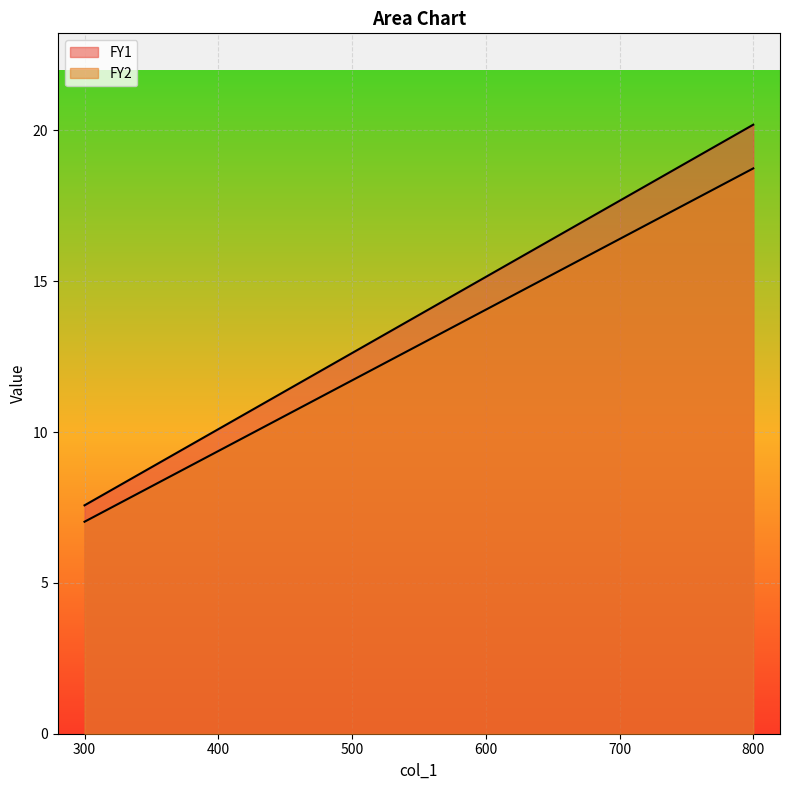

The FY1 series shows 13.6 at 300. True or false?

False